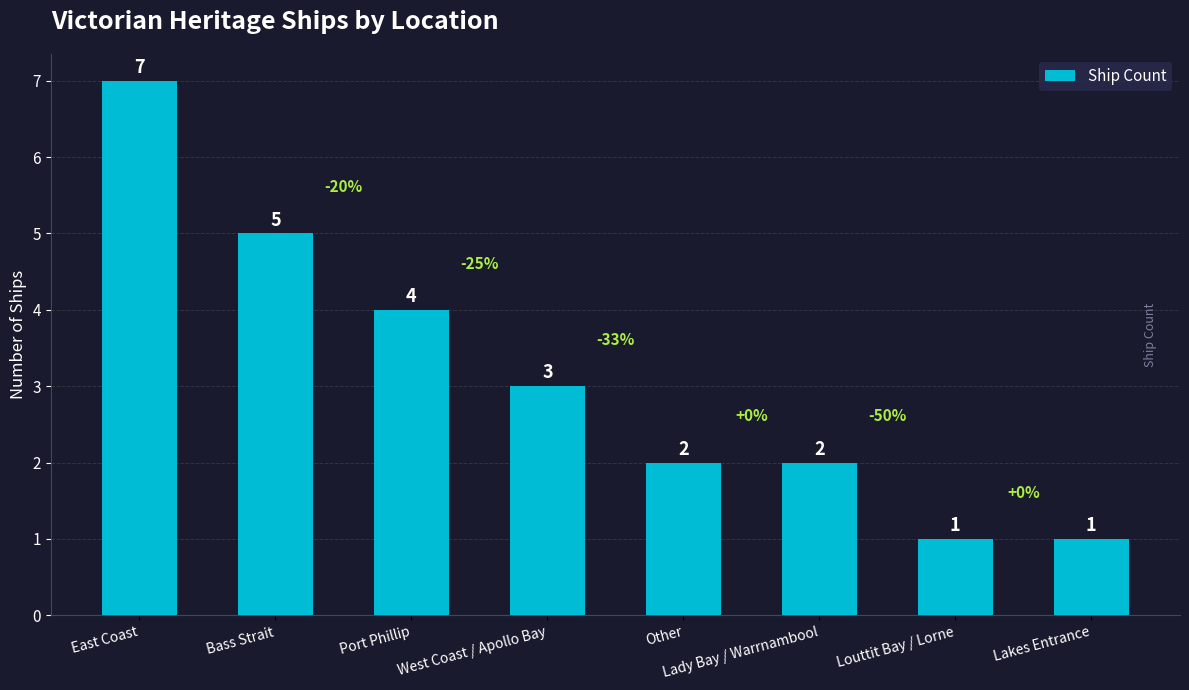

Reading left to right, what are all the values shown in this chart?

East Coast=7	Bass Strait=5	Port Phillip=4	West Coast / Apollo Bay=3	Other=2	Lady Bay / Warrnambool=2	Louttit Bay / Lorne=1	Lakes Entrance=1